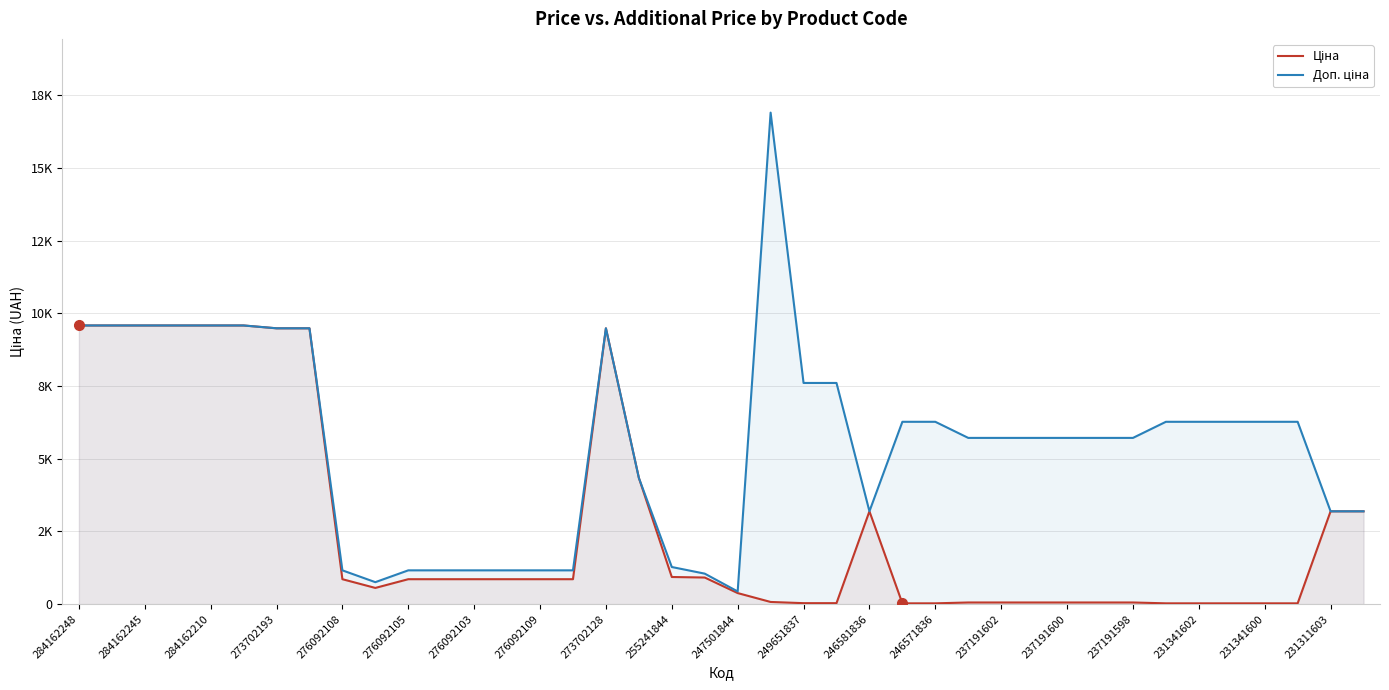

What is the approximate value of Ціна at 27?

57.2